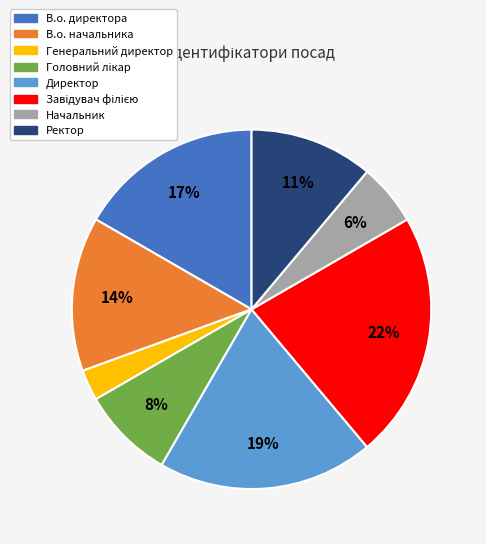

Is it true that В.о. начальника is 14% of the pie?

True